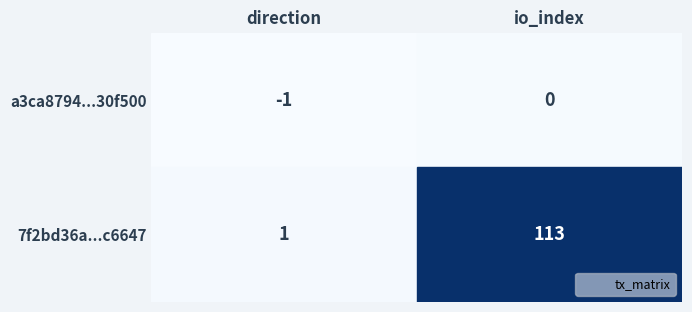

What is the maximum value shown in the chart?

113